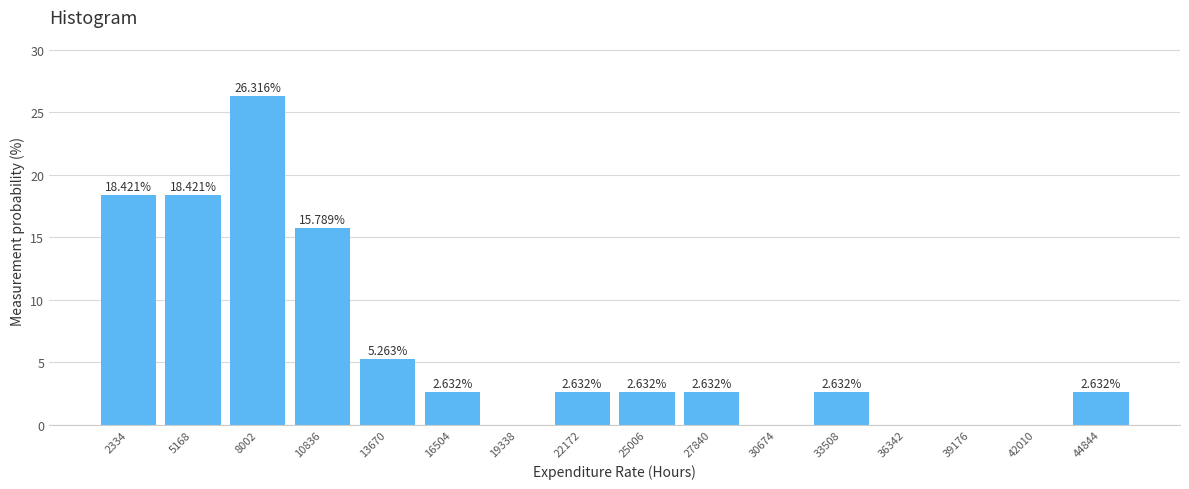

Which range on the x-axis has the tallest bar?

6500 to 9500